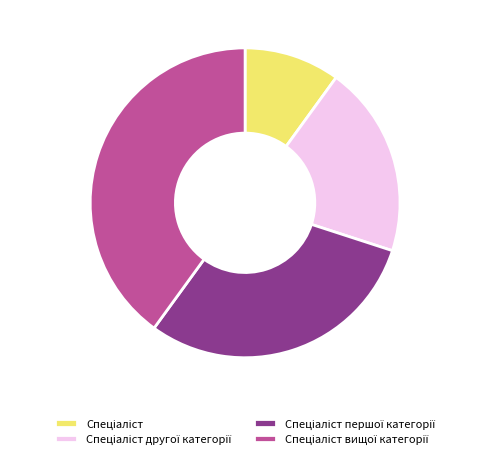

To the nearest percent, what is the average slice percentage?

25%